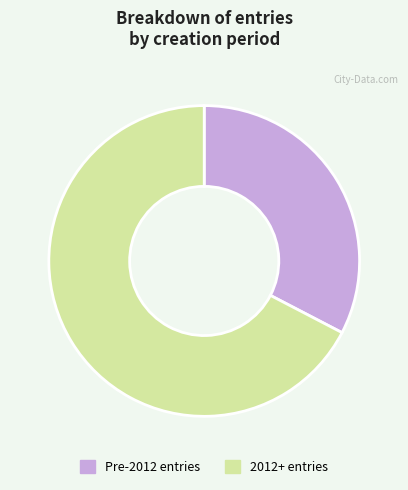

Is there a majority slice in this chart?

Yes